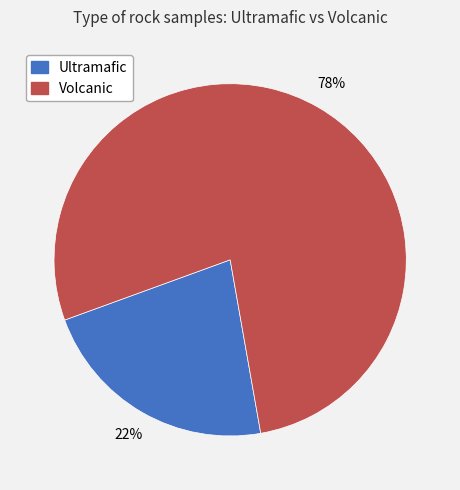

Approximately how many times larger is the value at Ultramafic compared to Volcanic?

0.3